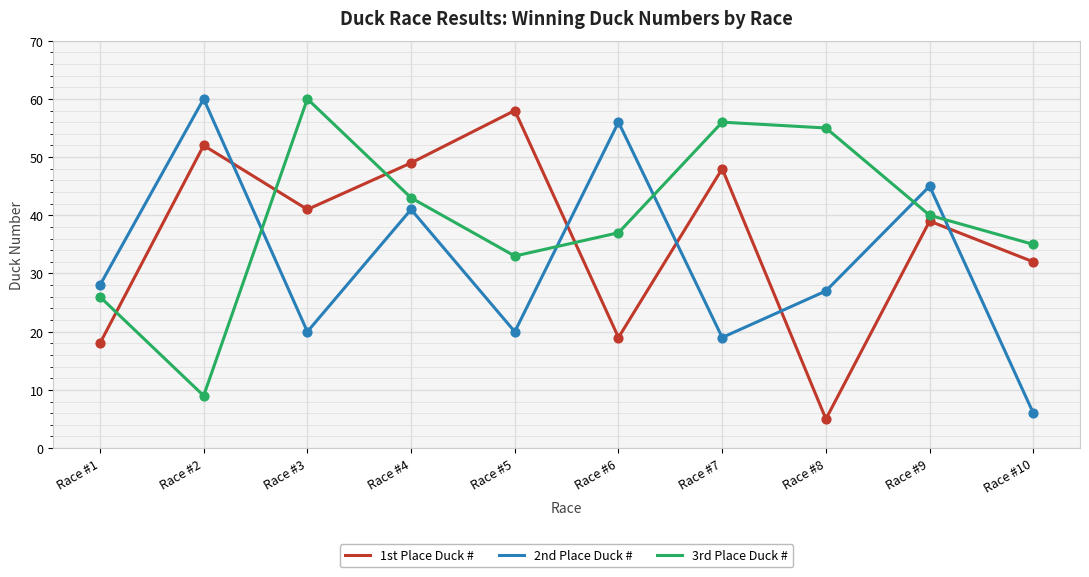

What is the total value across all series at Race #4?

133